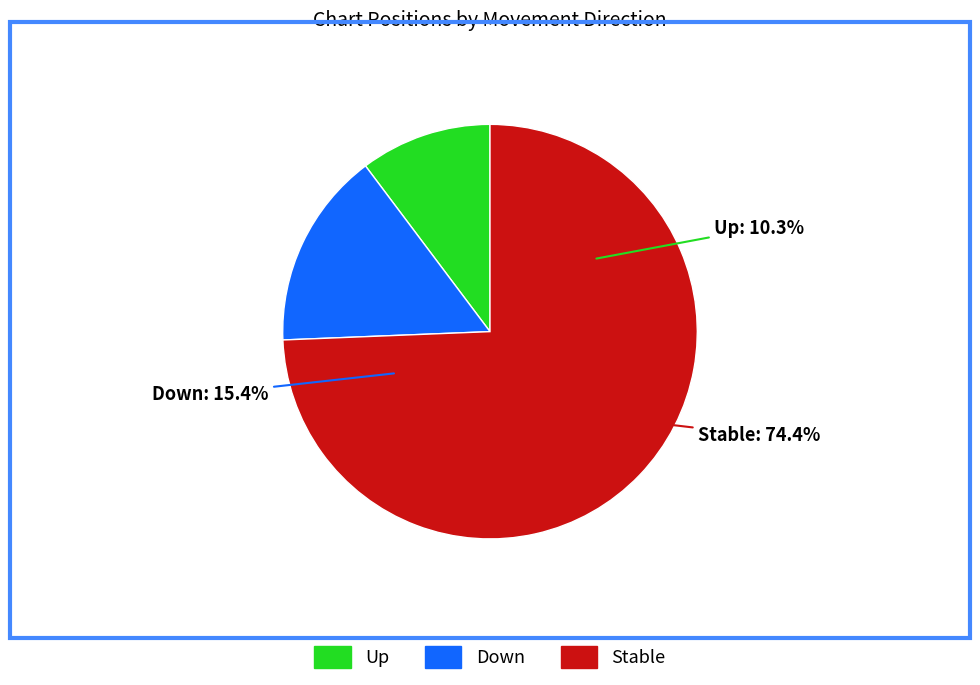

What percentage is NOT represented by -?

25.6%